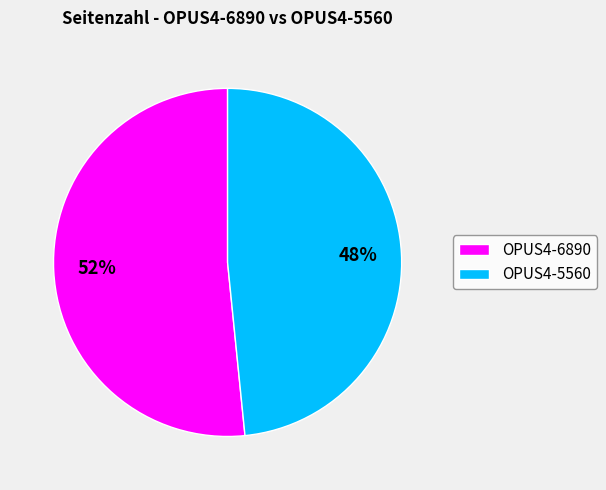

Does any single category account for the majority?

Yes